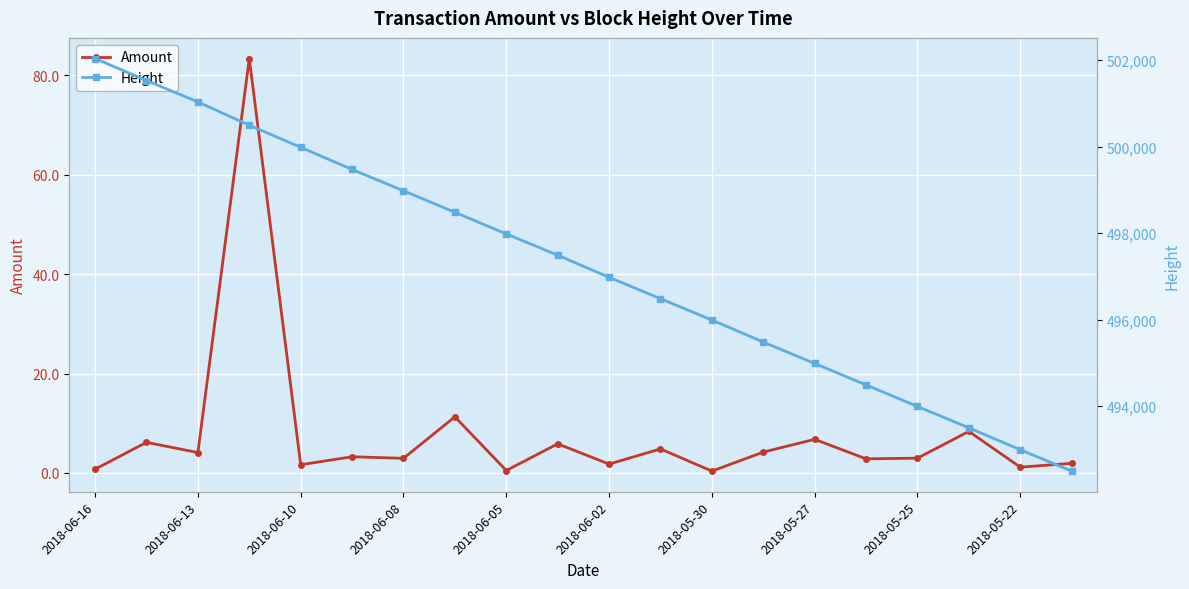

Where is the first local minimum for Amount?

2018-06-13